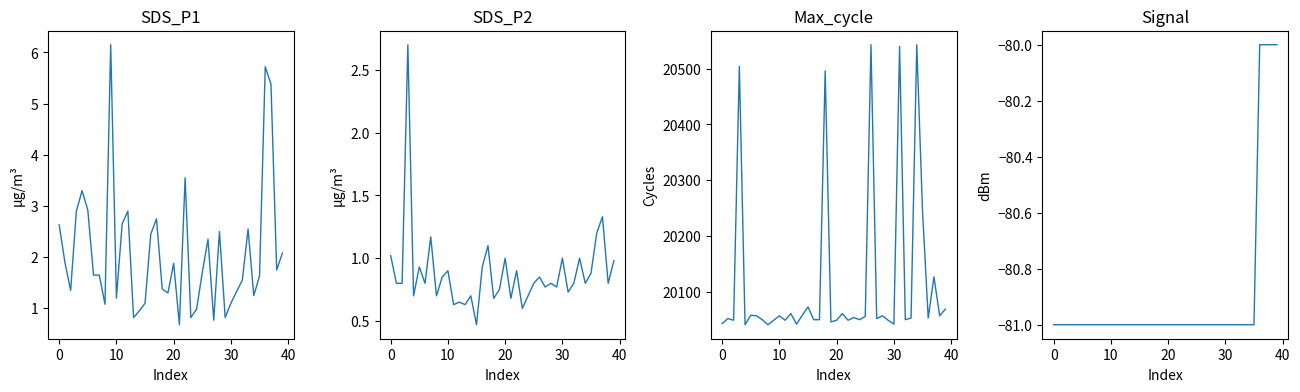

What is the sum of all SDS_P1 values?

83.4